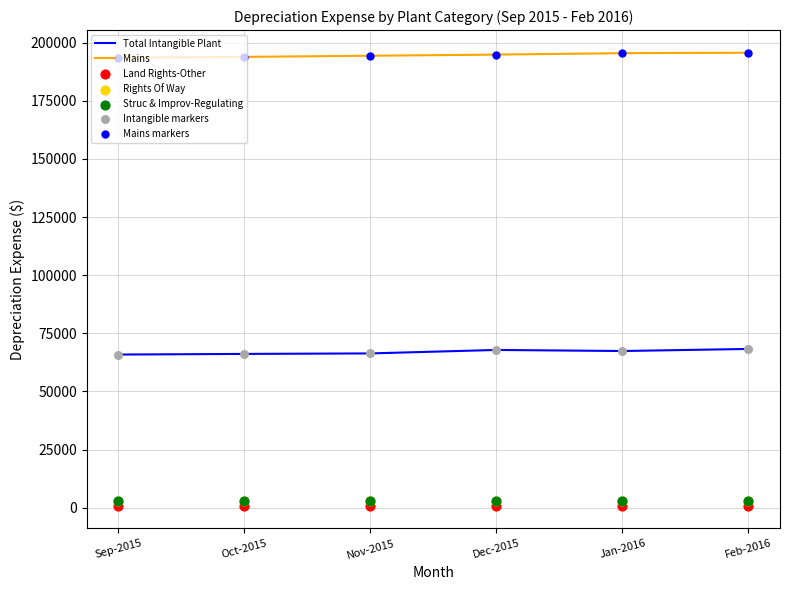

Is the value of Total Intangible Plant at Dec-2015 greater than the value of Mains at Feb-2016?

No